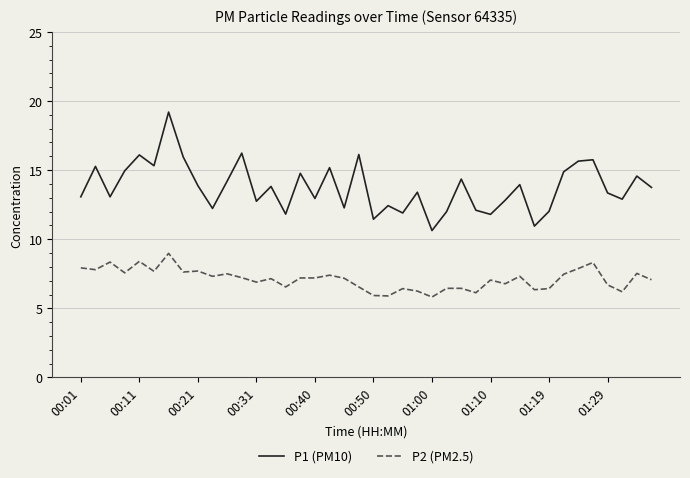

Rank the series by their average value, from lowest to highest.

P2 (PM2.5), P1 (PM10)